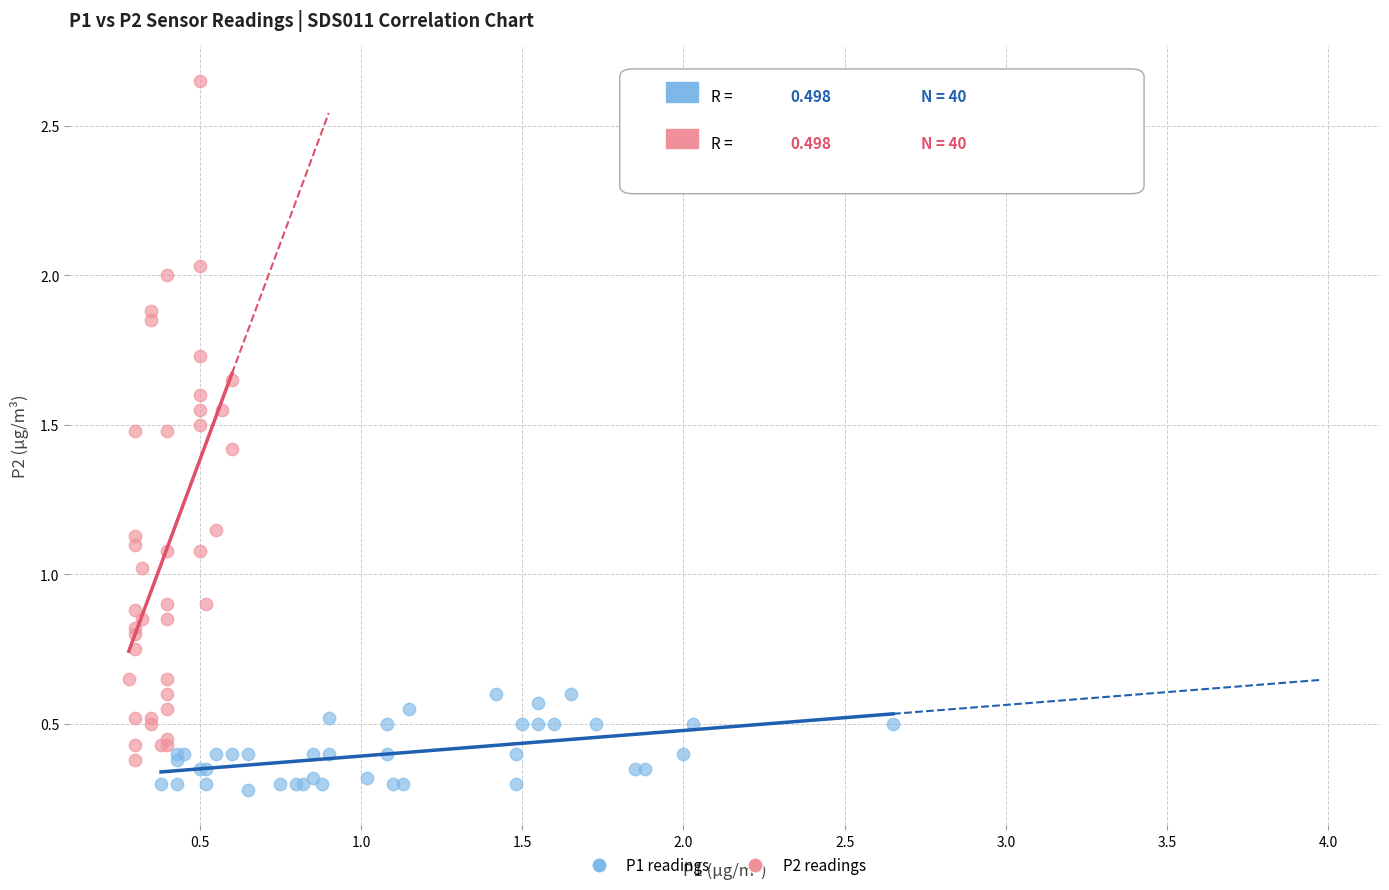

What are all the series names shown in the legend?

P1 readings, P2 readings